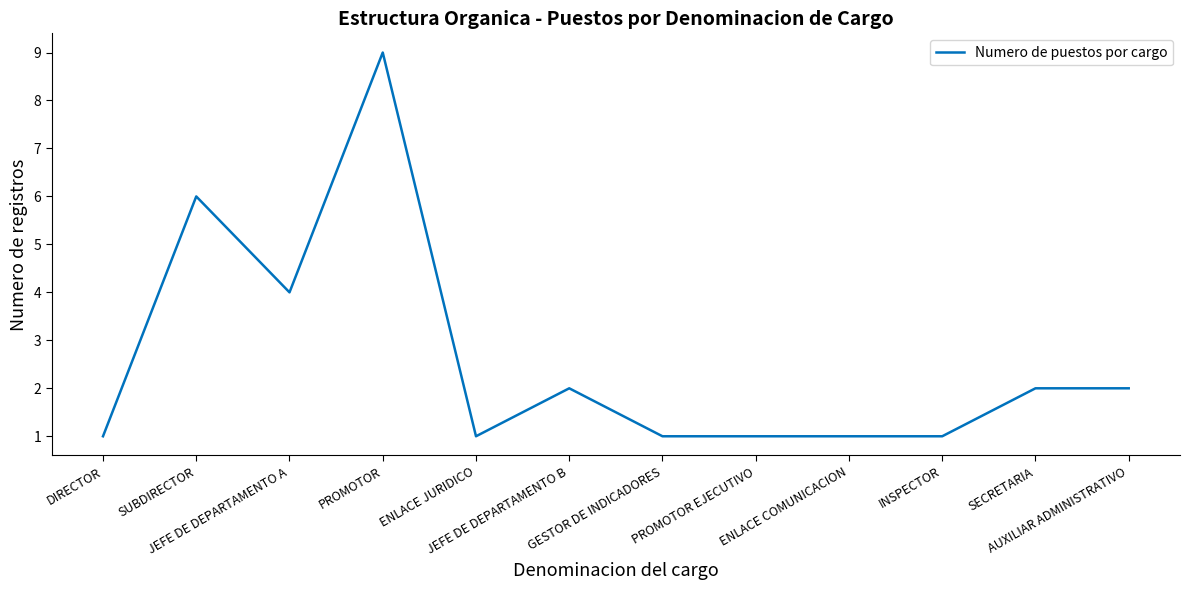

Where is the first local minimum?

JEFE DE DEPARTAMENTO A